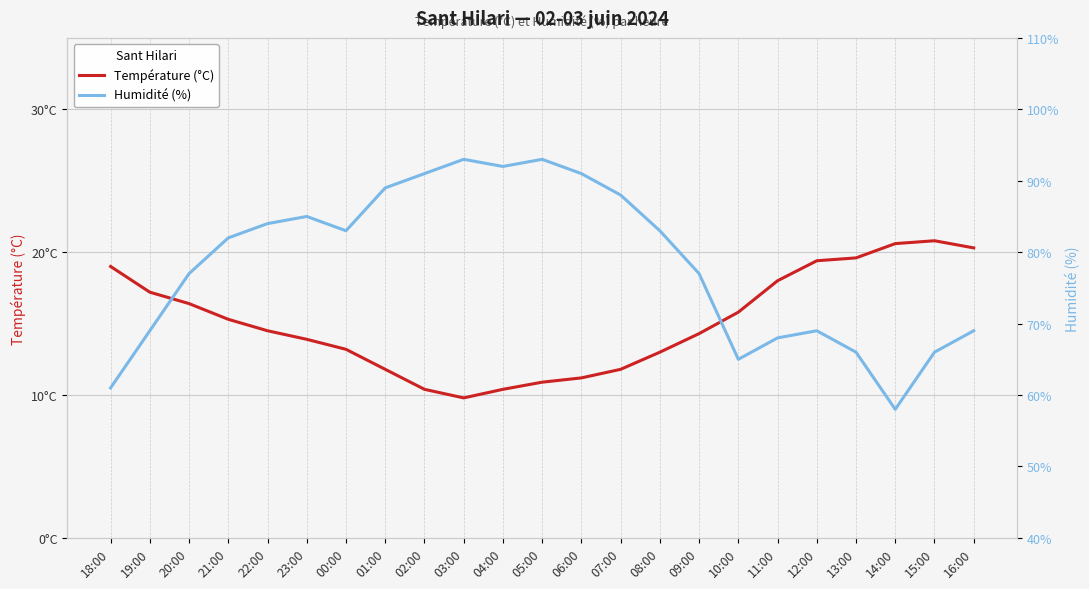

In Humidité (%), how many points are higher than both neighbors (excluding endpoints)?

4